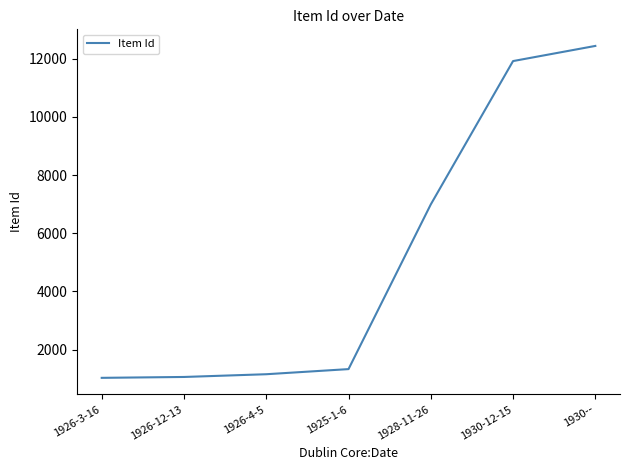

What is the difference between the maximum and minimum values?

11399